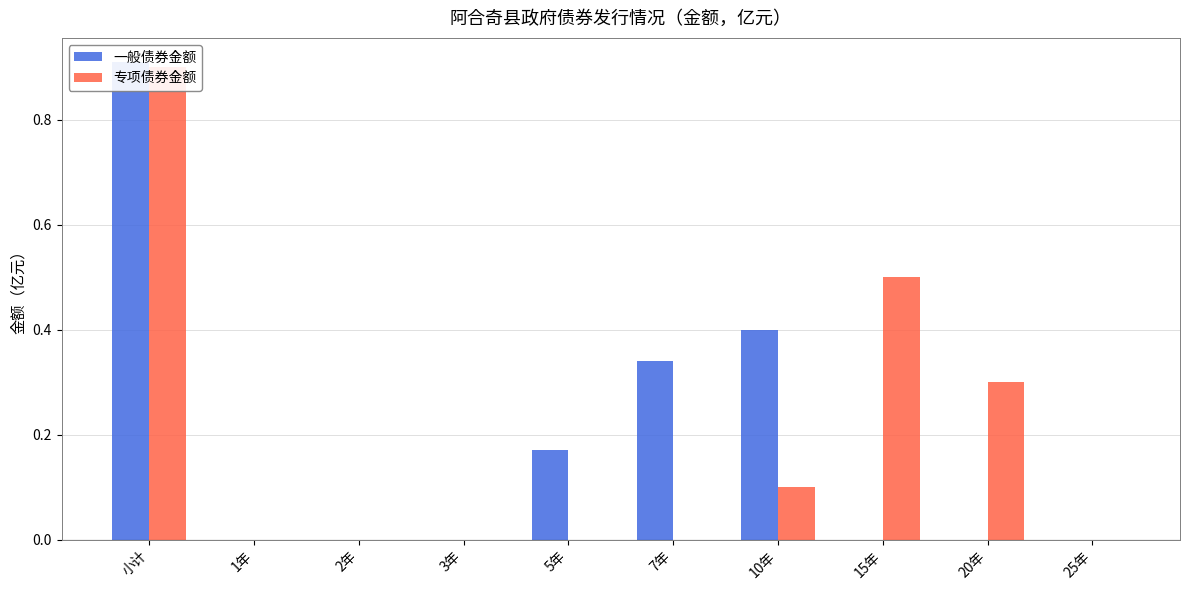

List the series in order of their peak value, highest first.

一般债券金额, 专项债券金额